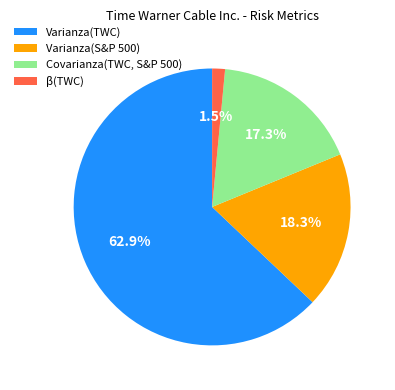

Count the number of slices in the pie.

4